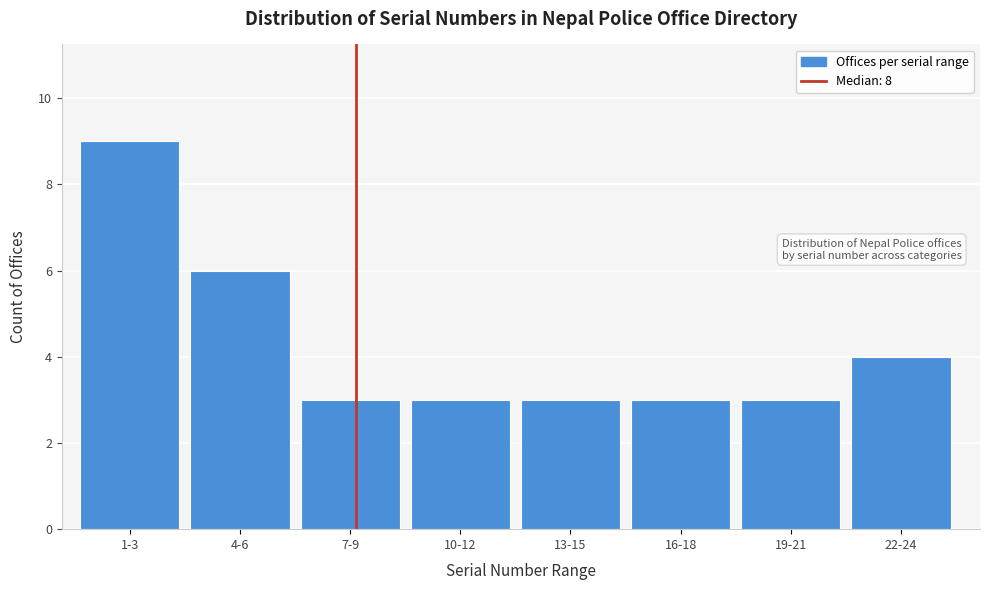

Reading left to right, what are all the values shown in this chart?

9	6	3	3	3	3	3	4